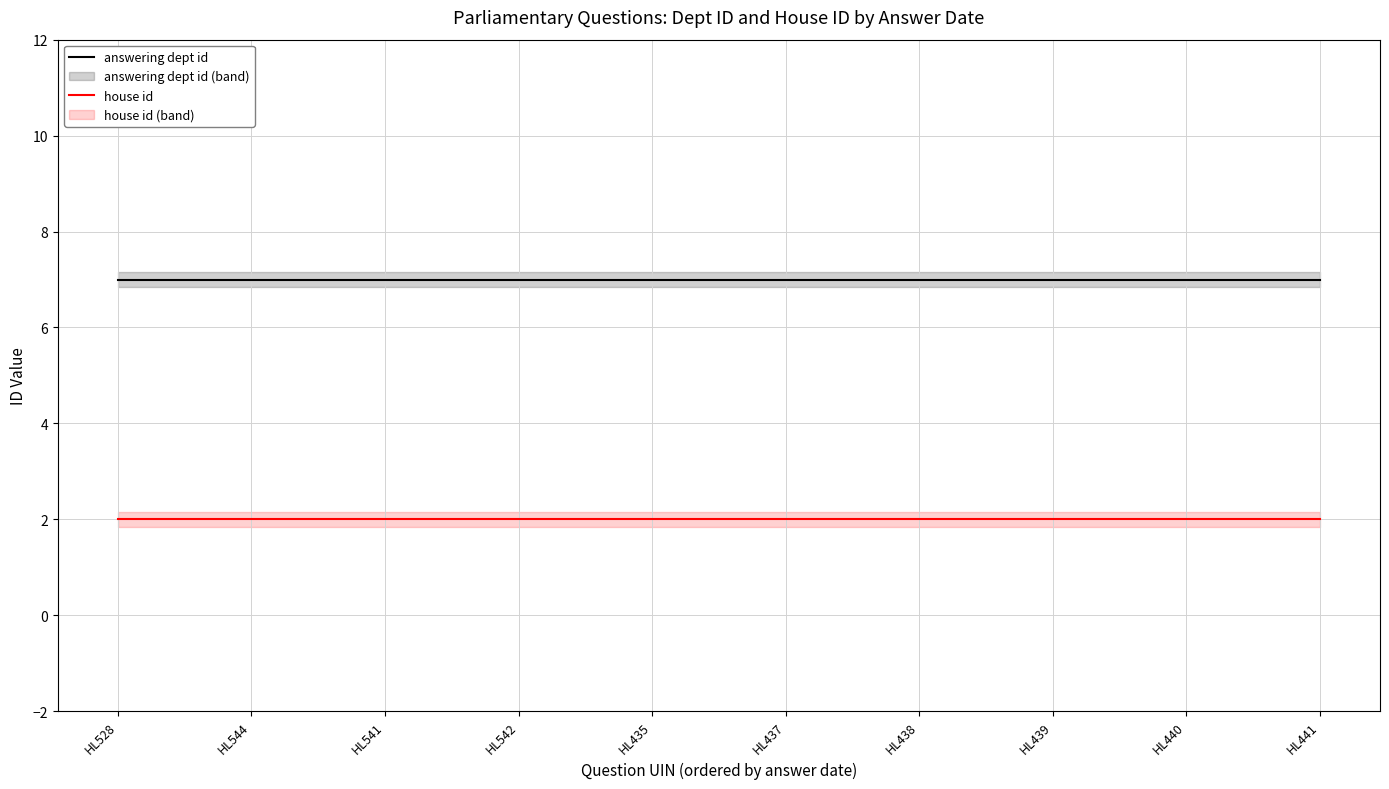

At which category does the chart reach its minimum across all series?

HL528